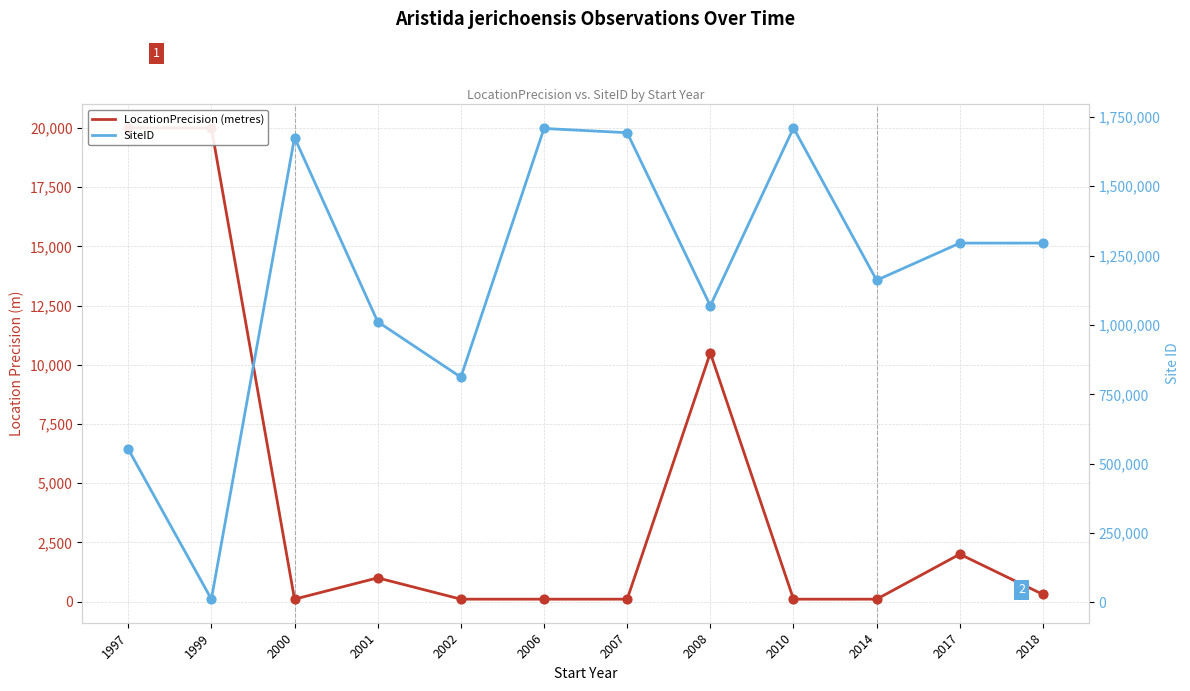

Which series has the largest Y range (max minus min)?

SiteID